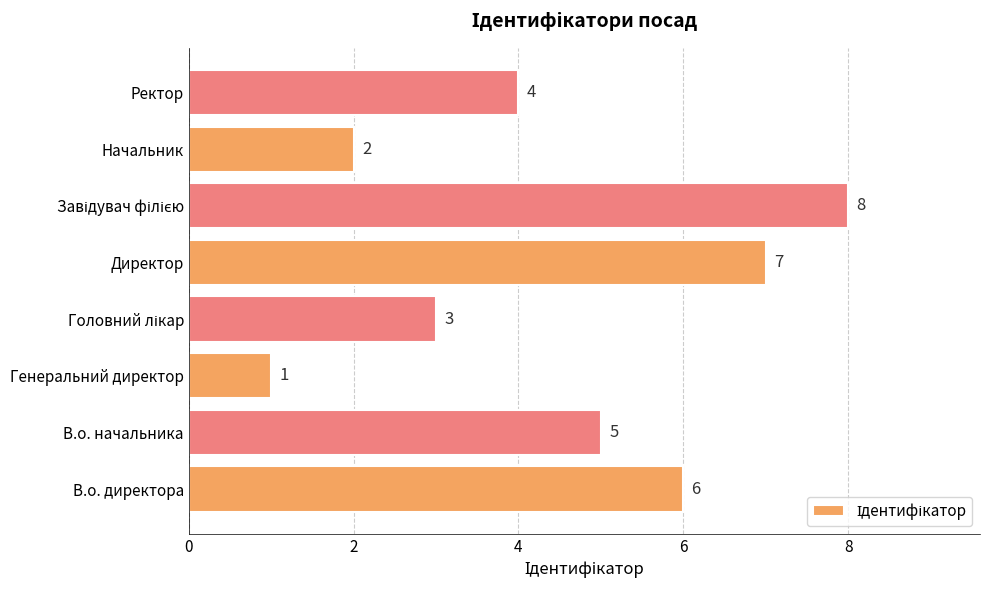

What is the difference between the maximum and minimum values?

7